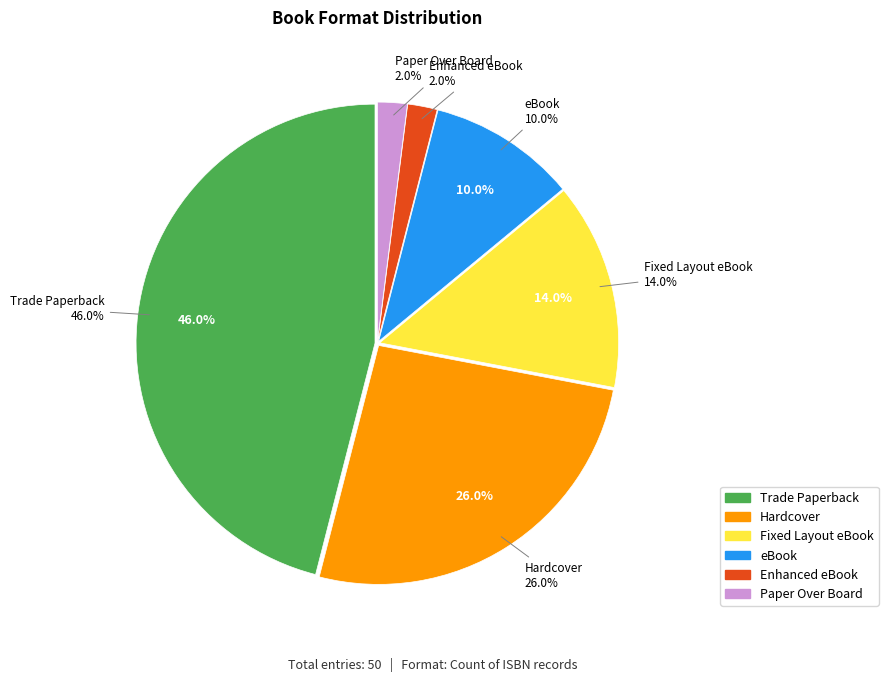

To the nearest percent, what percentage of the pie is eBook?

10%